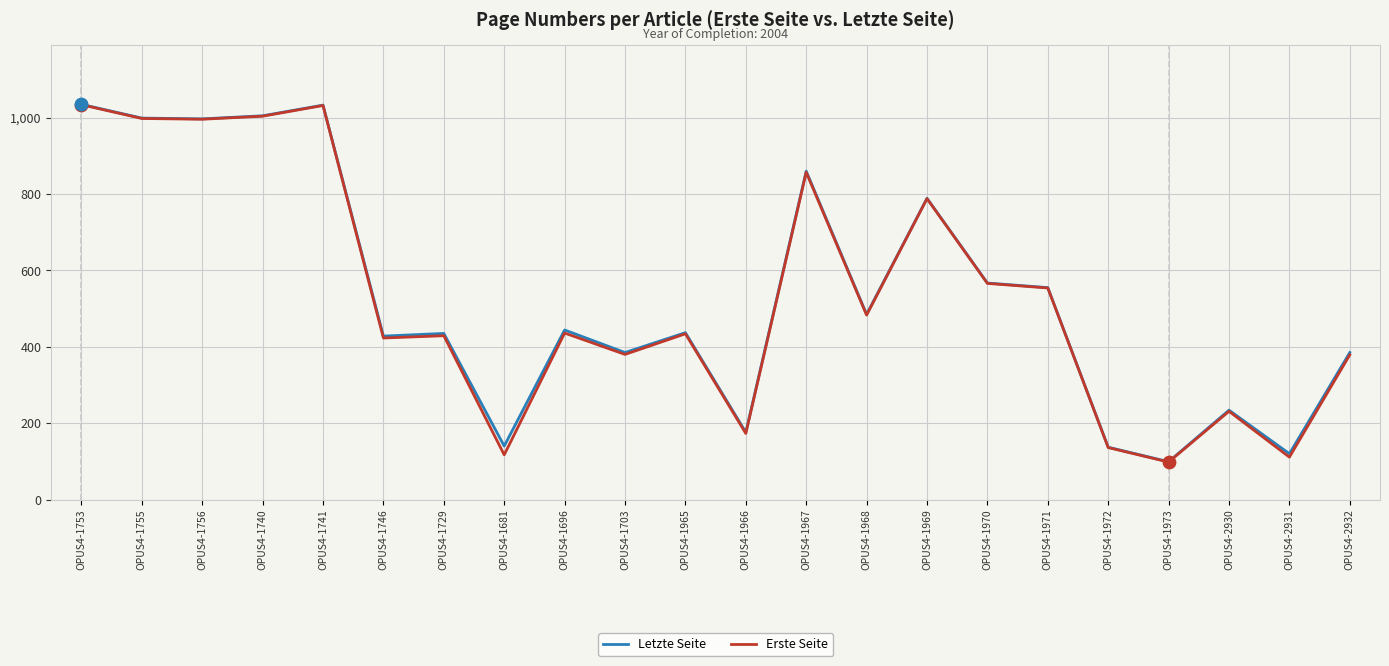

Is the value of Erste Seite at OPUS4-1973 greater than the value of Letzte Seite at OPUS4-1756?

No